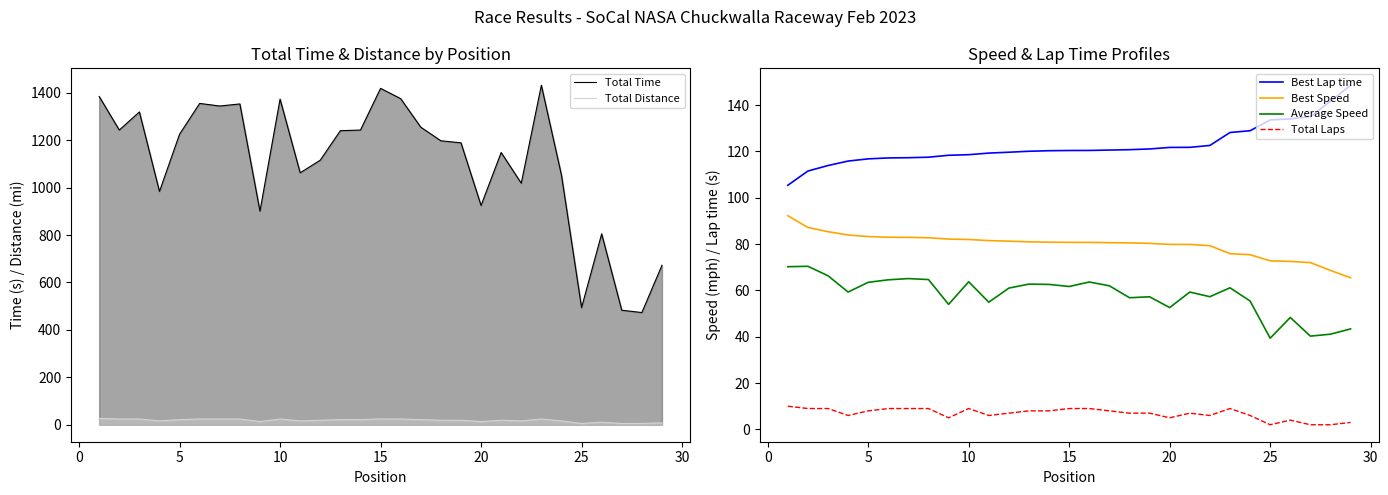

True or false: Best Lap time and Total Time intersect in this chart.

False